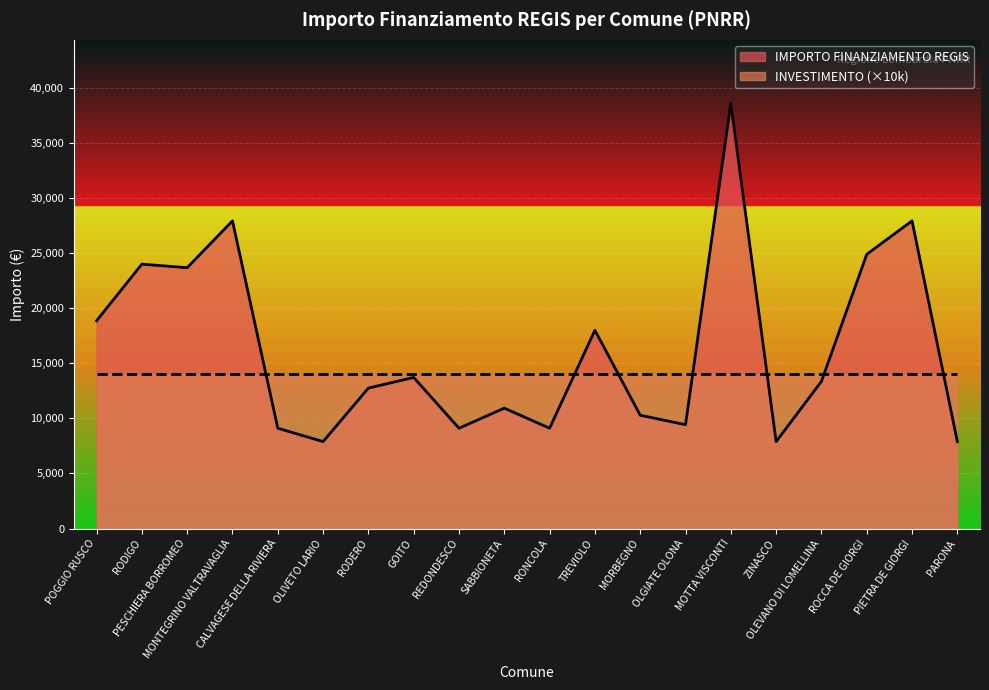

Rank the categories by value from highest to lowest.

MOTTA VISCONTI, MONTEGRINO VALTRAVAGLIA, PIETRA DE GIORGI, ROCCA DE GIORGI, RODIGO, PESCHIERA BORROMEO, POGGIO RUSCO, TREVIOLO, GOITO, OLEVANO DI LOMELLINA, RODERO, SABBIONETA, MORBEGNO, OLGIATE OLONA, CALVAGESE DELLA RIVIERA, REDONDESCO, RONCOLA, OLIVETO LARIO, ZINASCO, PARONA